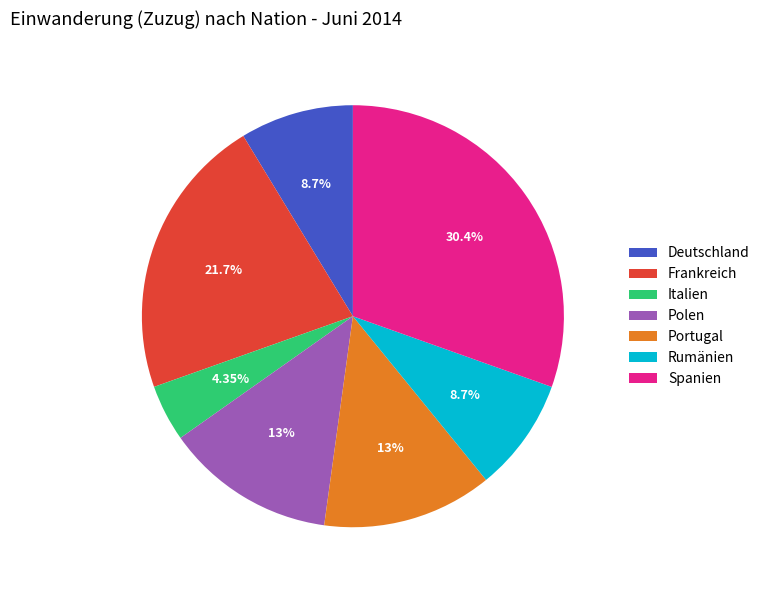

To the nearest percent, what is the difference between the largest and smallest slice percentages?

26%